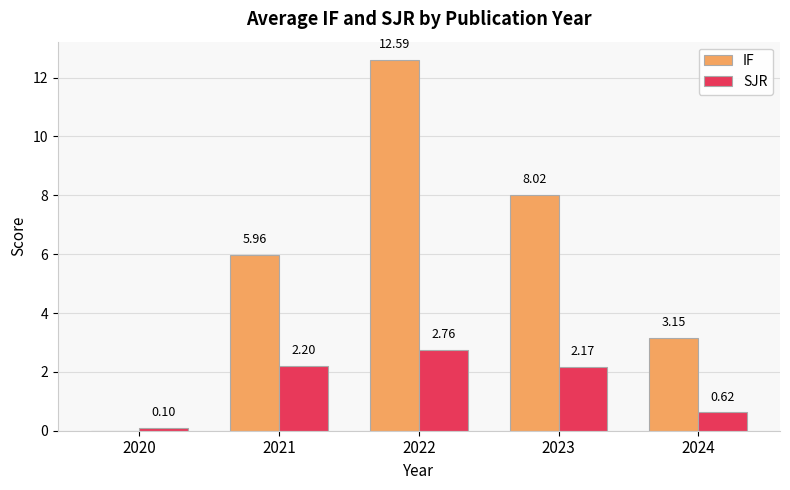

Between 2023 and 2024, which series saw the biggest shift?

IF